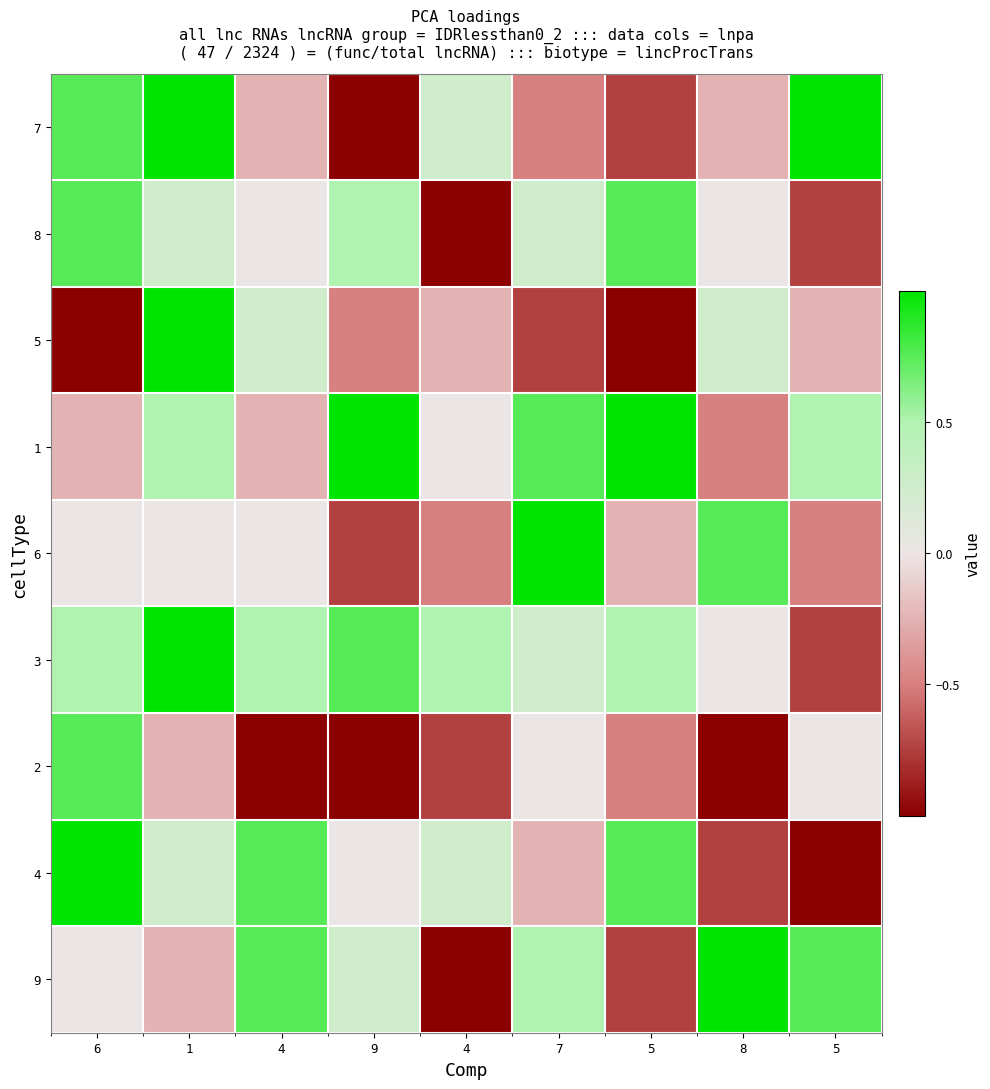

Reading left to right, list all the values displayed in this chart.

7: 6=0.8	1=1.0	4=-0.2	9=-1.0	4=0.2	7=-0.5	5=-0.8	8=-0.2	5=1.0
8: 6=0.8	1=0.2	4=0.0	9=0.5	4=-1.0	7=0.2	5=0.8	8=0.0	5=-0.8
5: 6=-1.0	1=1.0	4=0.2	9=-0.5	4=-0.2	7=-0.8	5=-1.0	8=0.2	5=-0.2
1: 6=-0.2	1=0.5	4=-0.2	9=1.0	4=0.0	7=0.8	5=1.0	8=-0.5	5=0.5
6: 6=0.0	1=0.0	4=0.0	9=-0.8	4=-0.5	7=1.0	5=-0.2	8=0.8	5=-0.5
3: 6=0.5	1=1.0	4=0.5	9=0.8	4=0.5	7=0.2	5=0.5	8=0.0	5=-0.8
2: 6=0.8	1=-0.2	4=-1.0	9=-1.0	4=-0.8	7=0.0	5=-0.5	8=-1.0	5=0.0
4: 6=1.0	1=0.2	4=0.8	9=0.0	4=0.2	7=-0.2	5=0.8	8=-0.8	5=-1.0
9: 6=0.0	1=-0.2	4=0.8	9=0.2	4=-1.0	7=0.5	5=-0.8	8=1.0	5=0.8